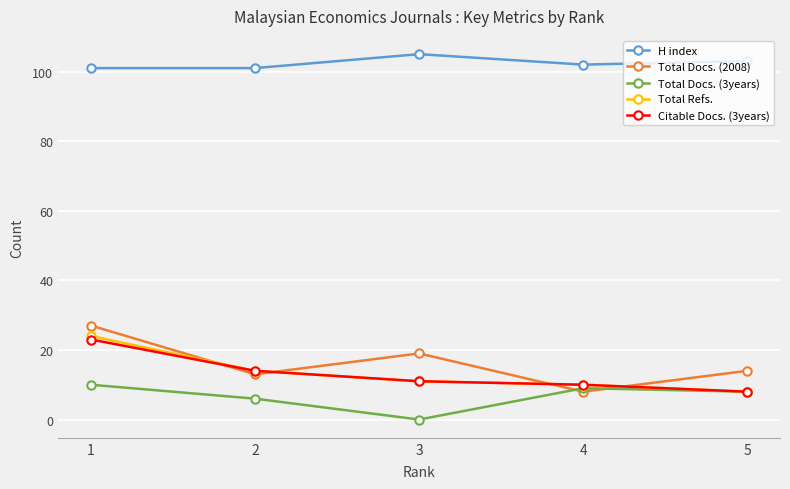

At which category is the sum across all series the highest?

1